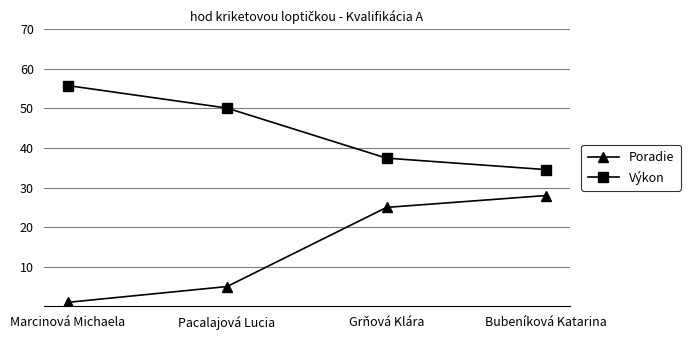

What is the average value of the Výkon series?

44.5